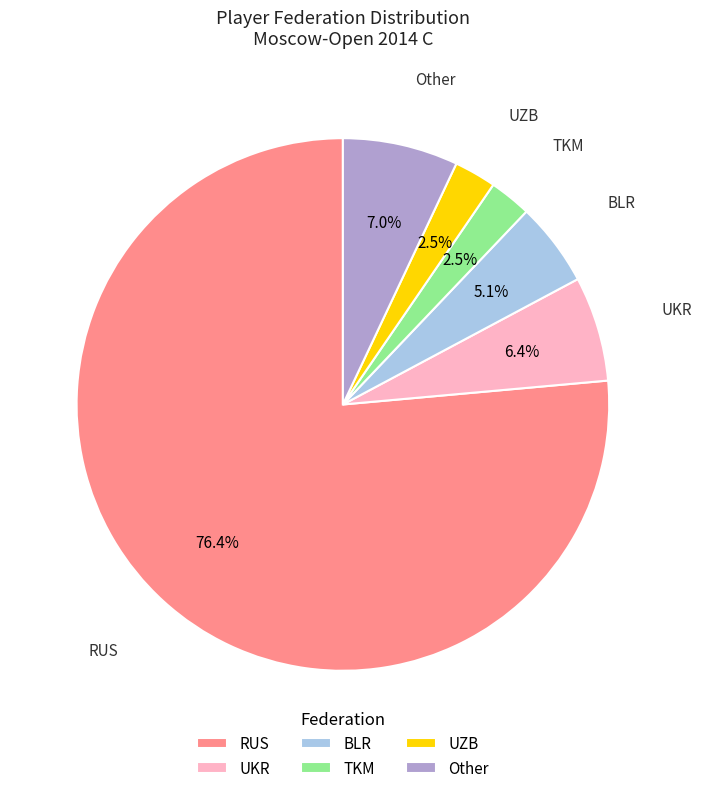

How many slices are in this pie chart?

6